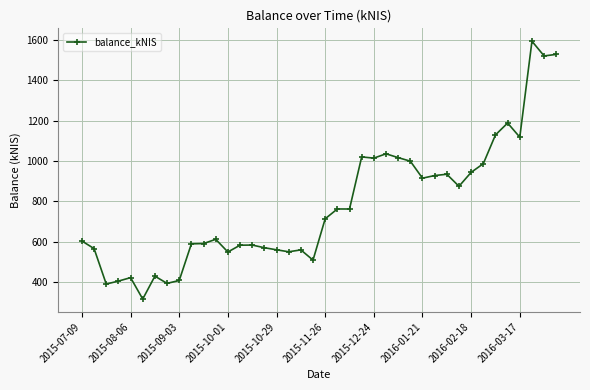

What is the difference between the maximum and minimum values?

1279.4